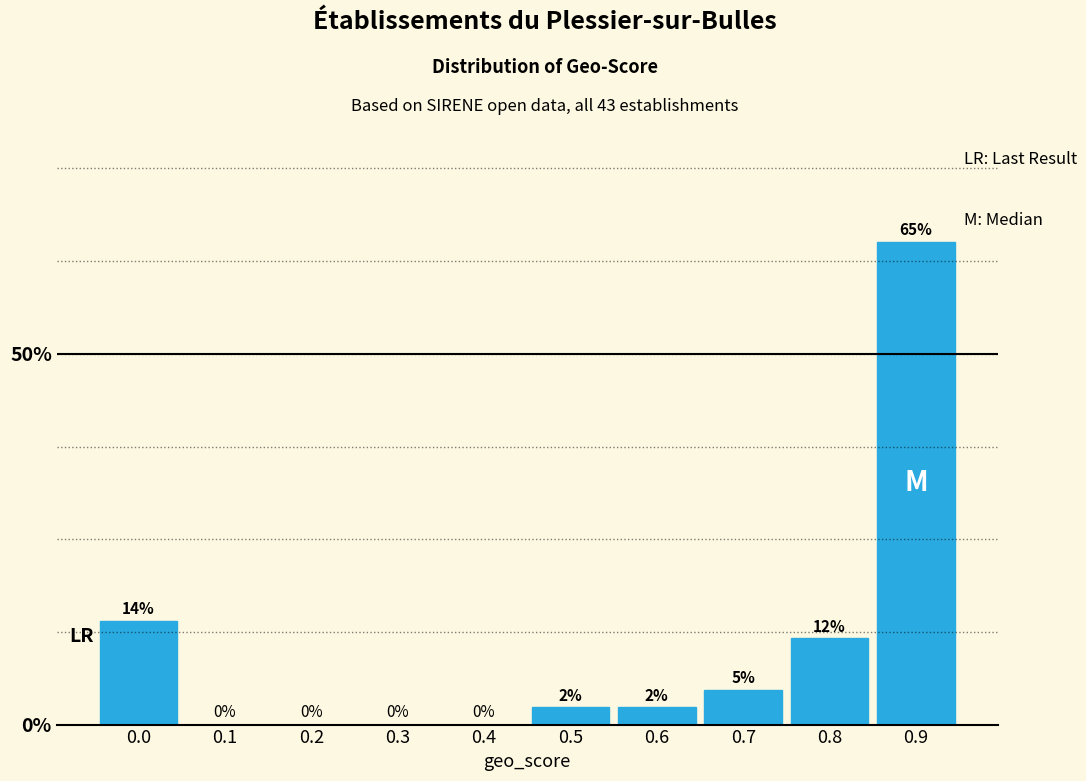

What value does the data have at 0.9?

65.1